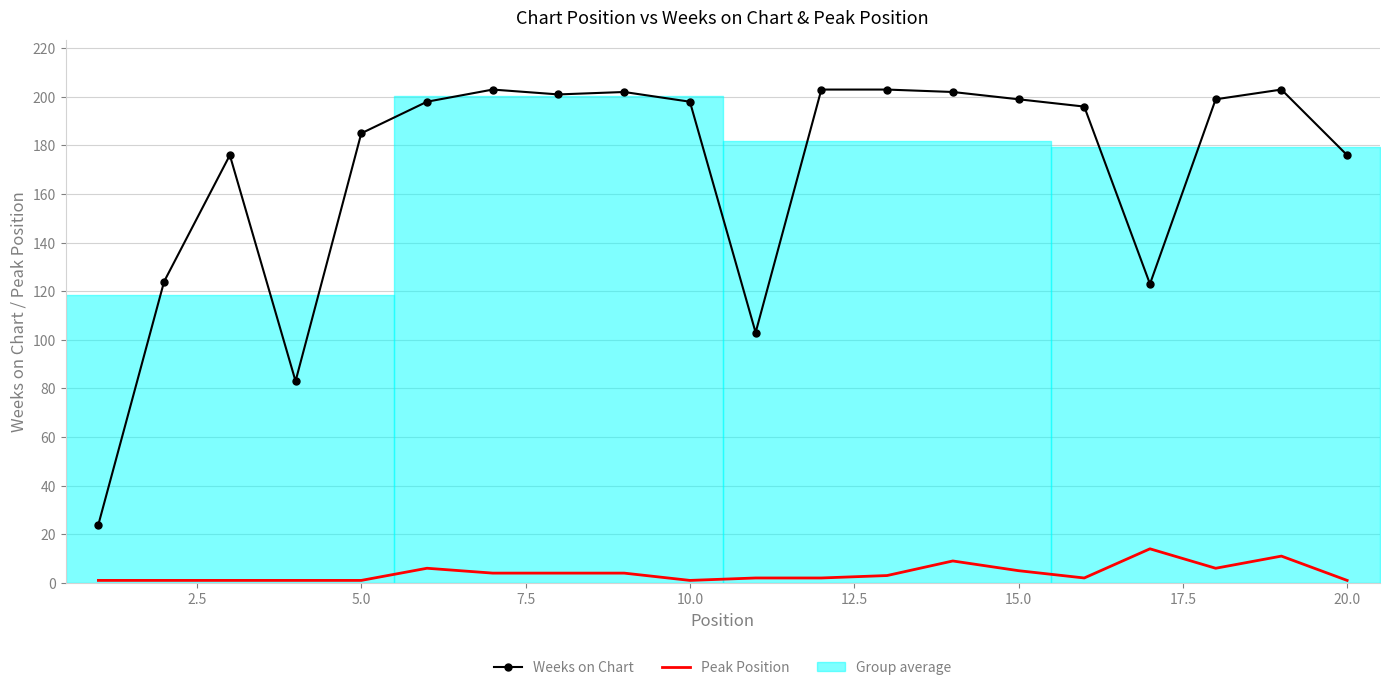

True or false: Weeks on Chart has a value of 199 at 15.0.

True